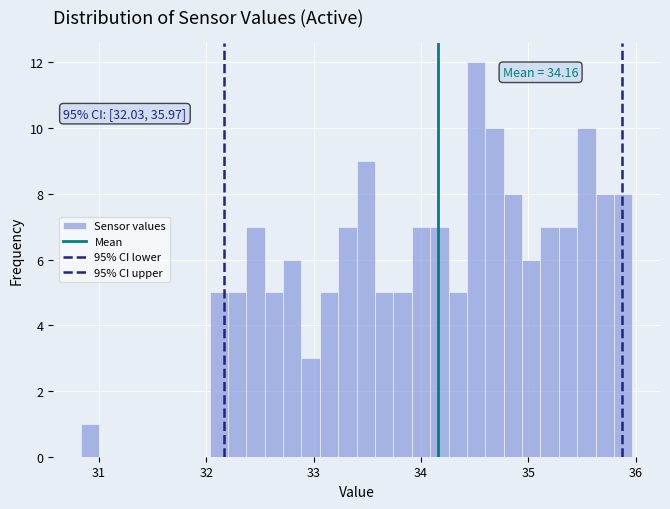

Around what value on the x-axis is the tallest bar? Give the approximate position of its centre, as read against the axis.

34.5